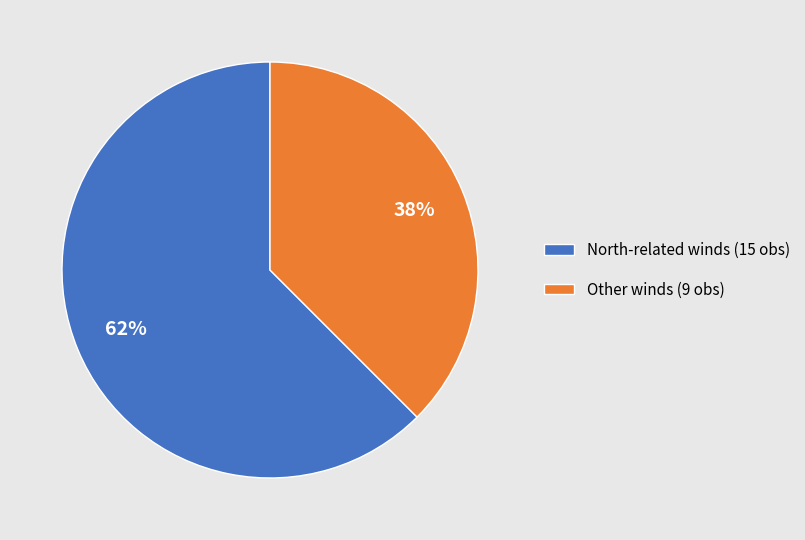

Between North-related winds (15 obs) and Other winds (9 obs), which is larger?

North-related winds (15 obs)